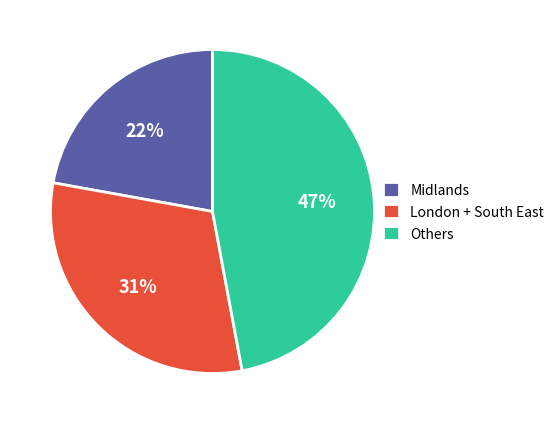

Rank the categories by value from highest to lowest.

Others, London + South East, Midlands